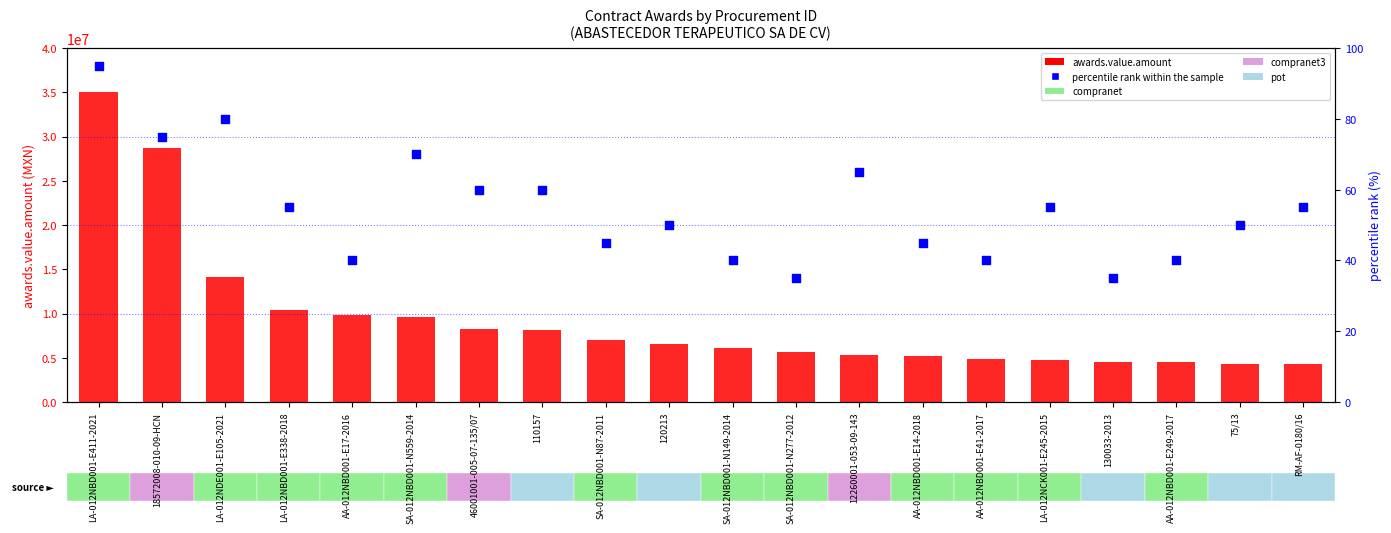

Is the value of percentile rank within the sample at LA-012NDE001-E105-2021 greater than the value of awards.value.amount at SA-012NBD001-N87-2011?

No